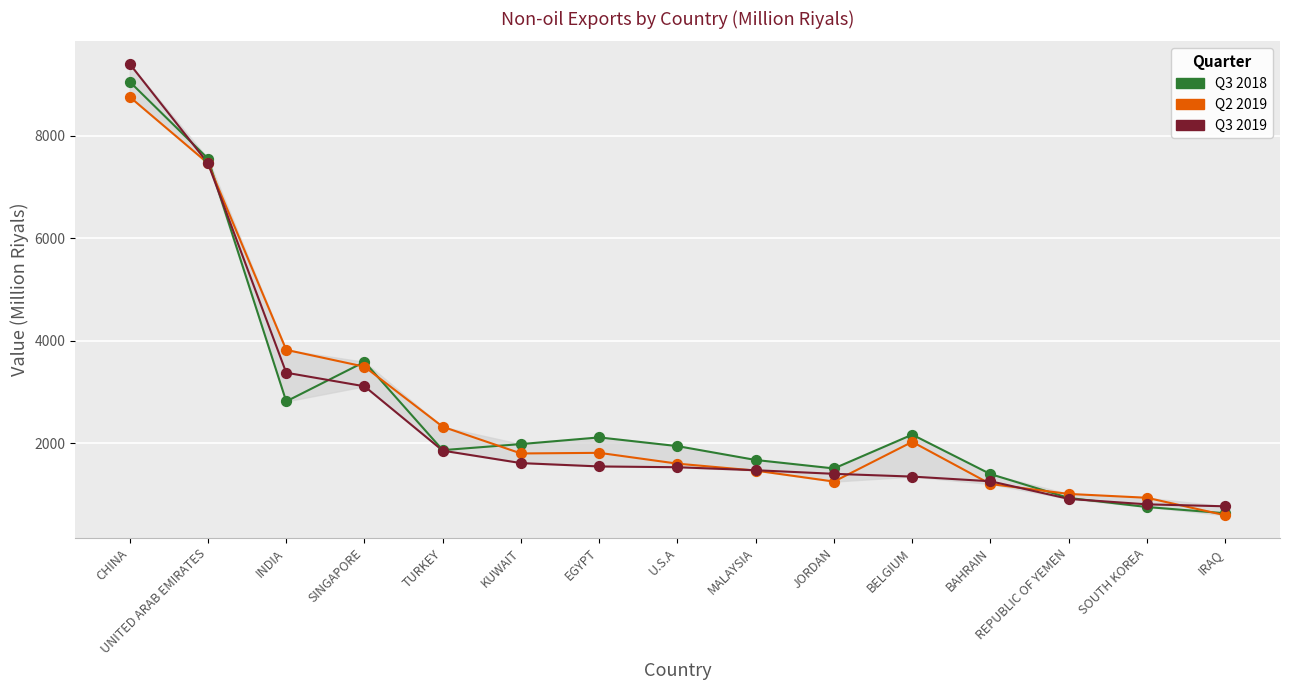

What are all the series names shown in the legend?

Q3 2018, Q2 2019, Q3 2019